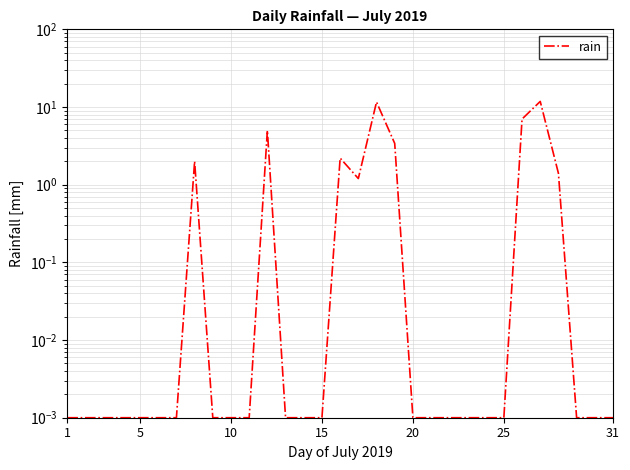

Is this an area chart (filled region under the line)?

No